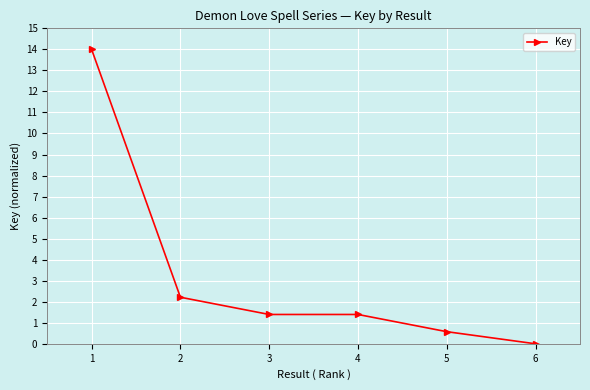

At which label is the value closest to 7?

2